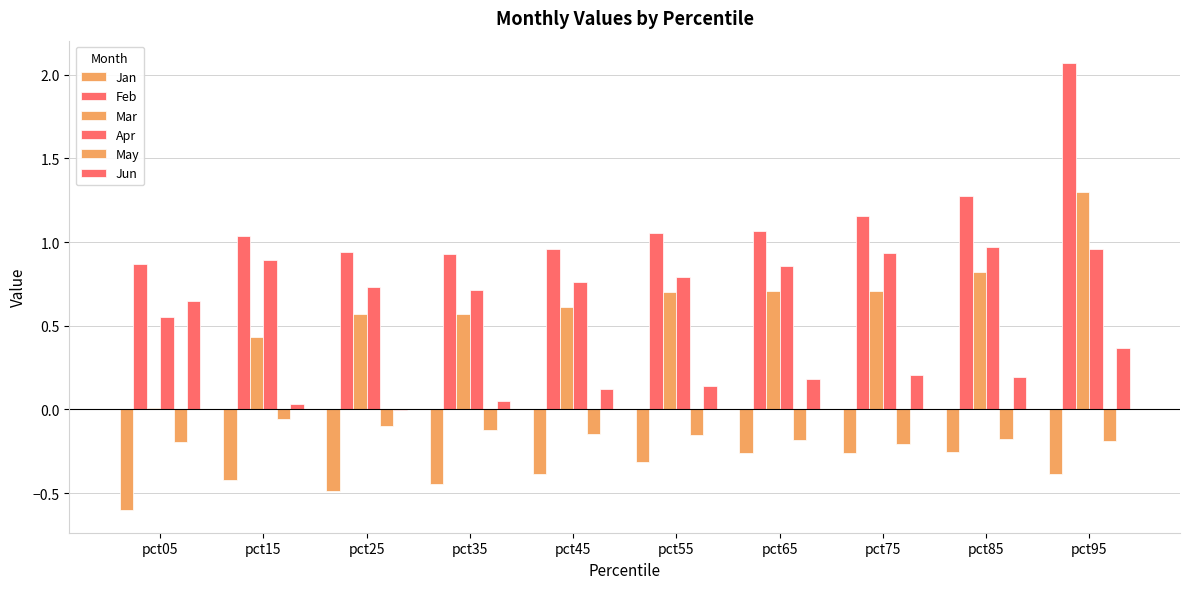

Read the Jan value at pct05.

-0.6